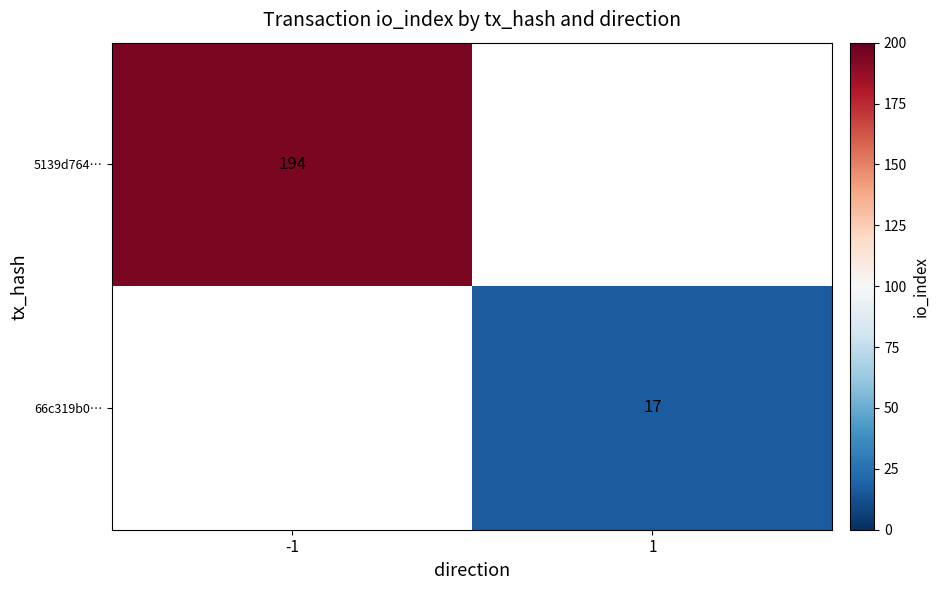

True or false: 66c319b0… has a value of 17 at 1.

True